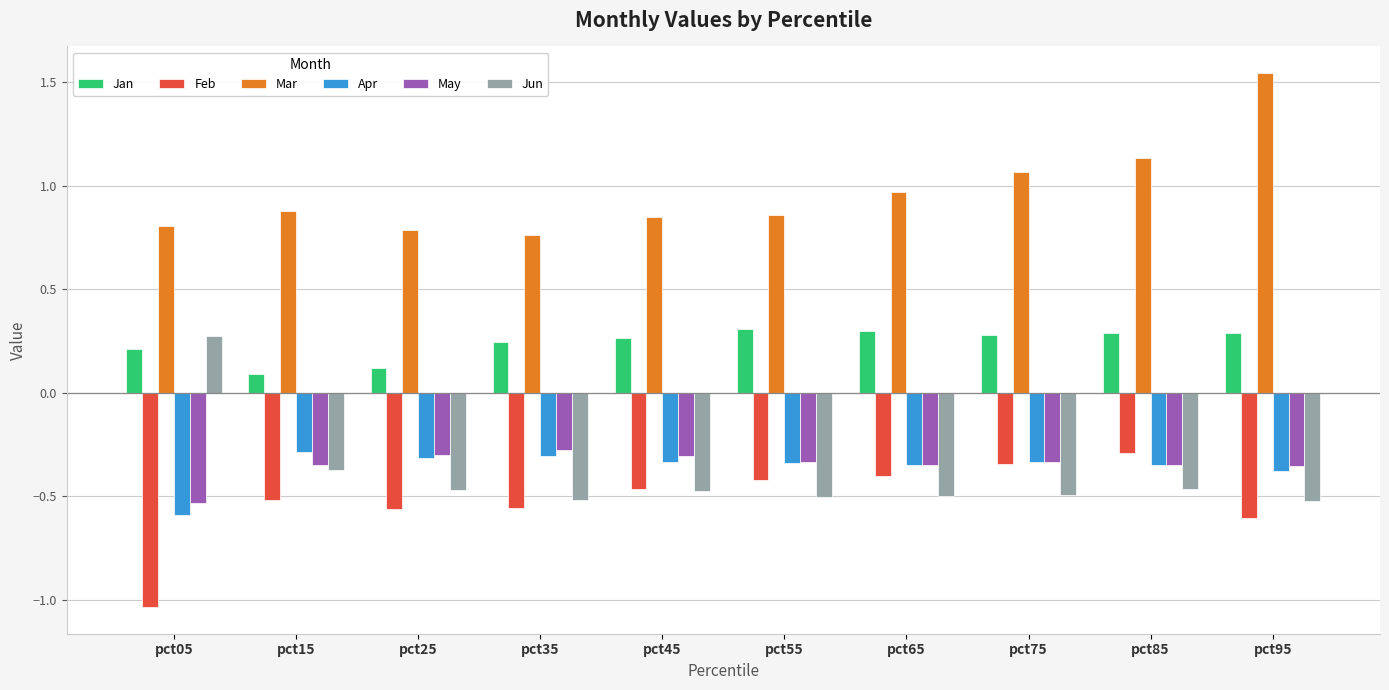

What is the sum of the Apr values at pct45 and pct95?

-0.7